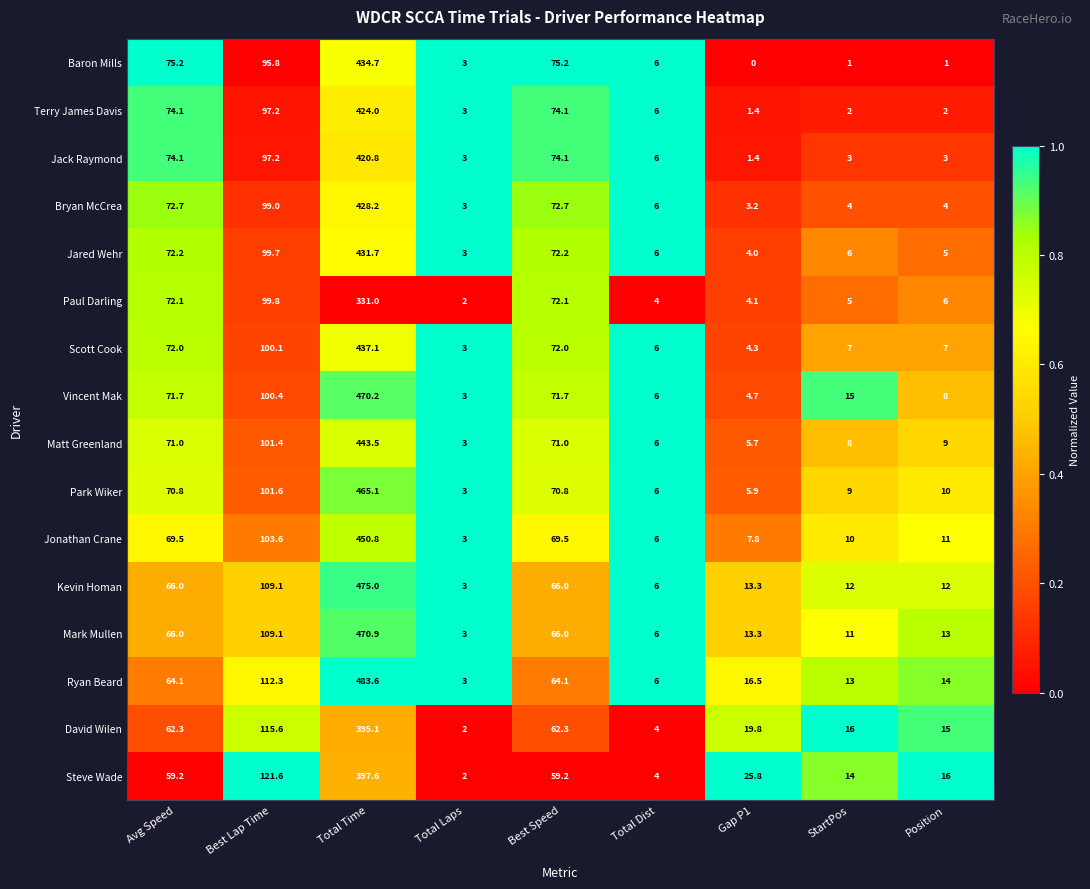

Which label corresponds to the largest value in the chart?

Total Time